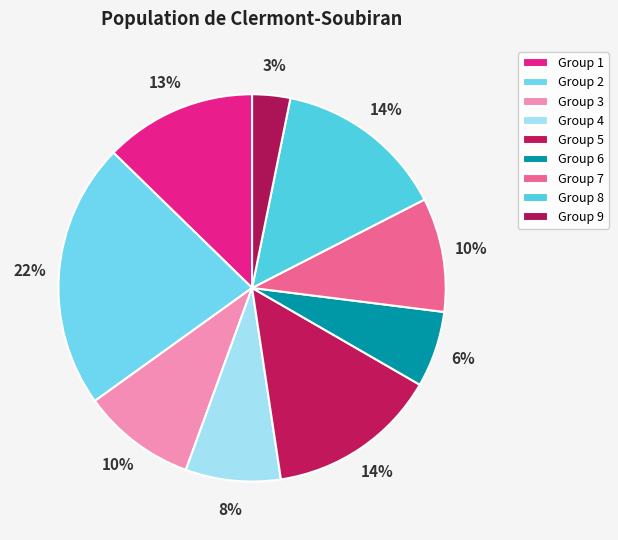

How many segments does this pie chart have?

9